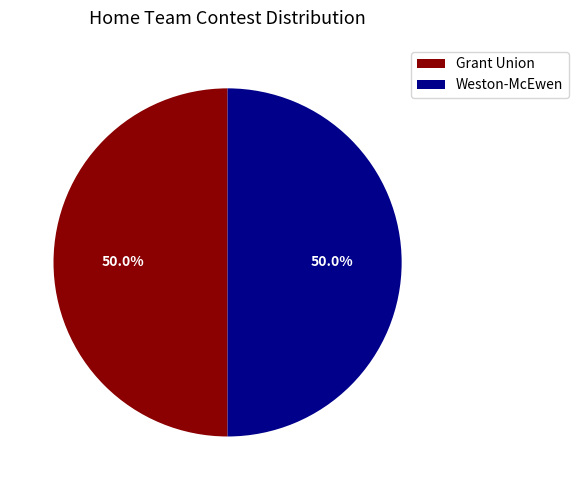

What is the total percentage of Weston-McEwen and Grant Union?

100.0%